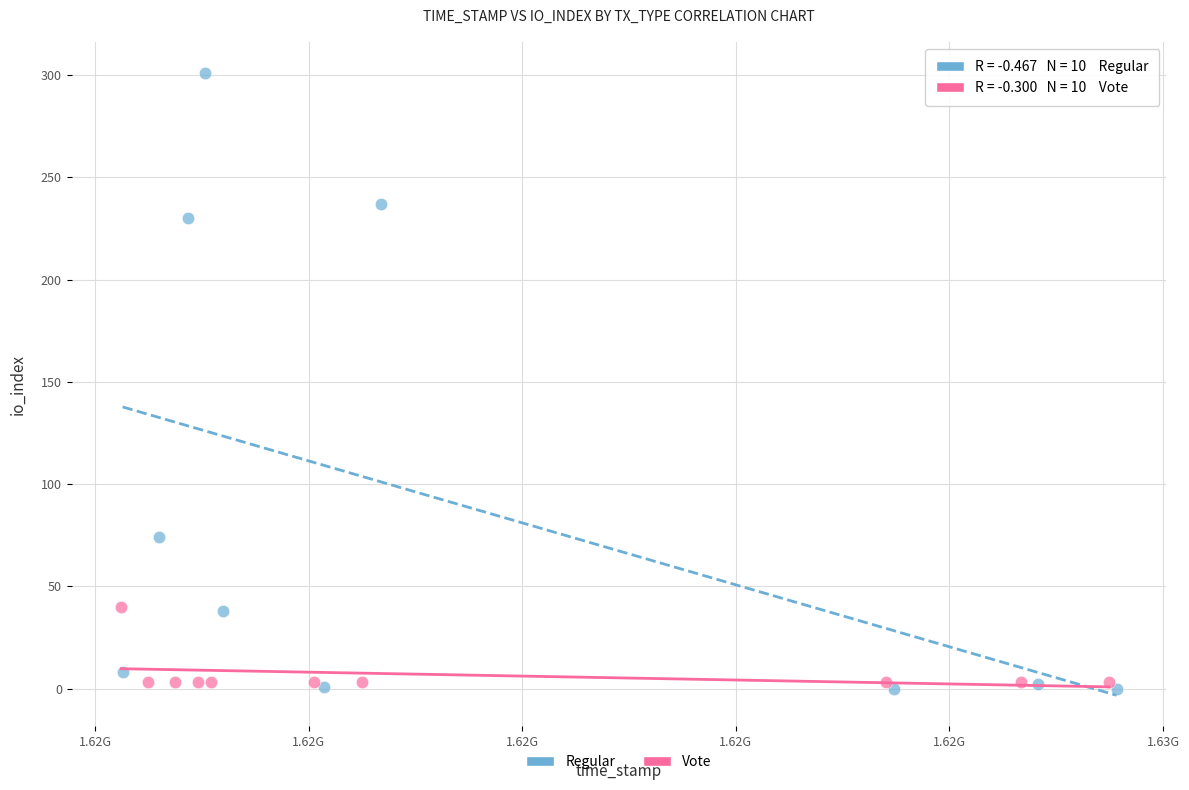

Which series contains the highest Y value?

Regular